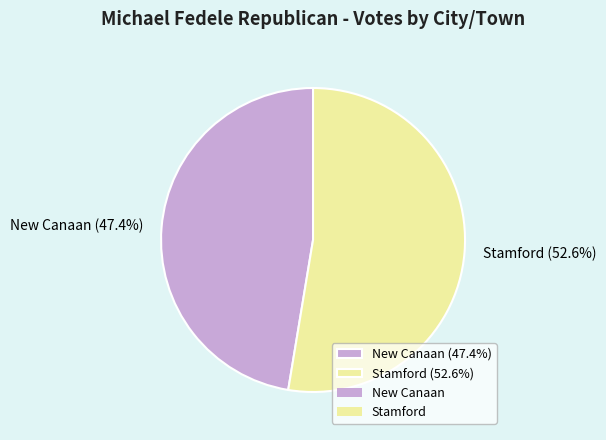

To the nearest percent, what is the average slice percentage?

50%